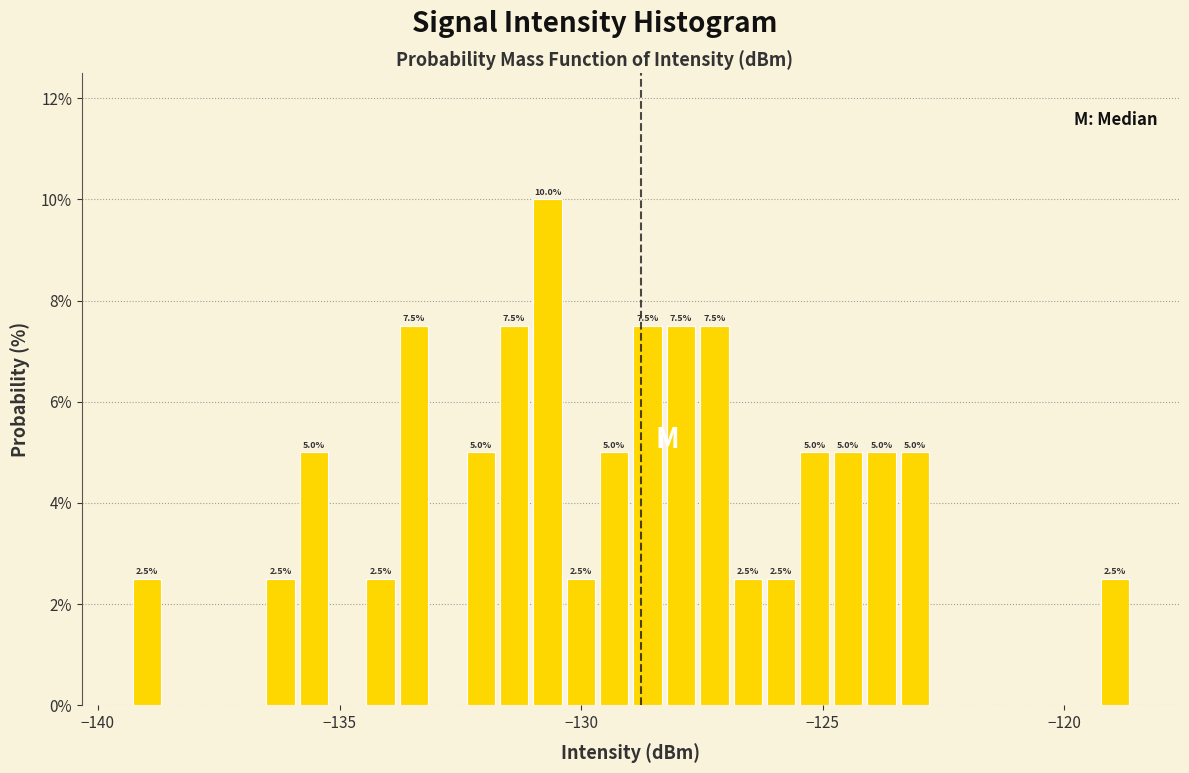

Around what value on the x-axis is the tallest bar? Give the approximate position of its centre, as read against the axis.

-130.5